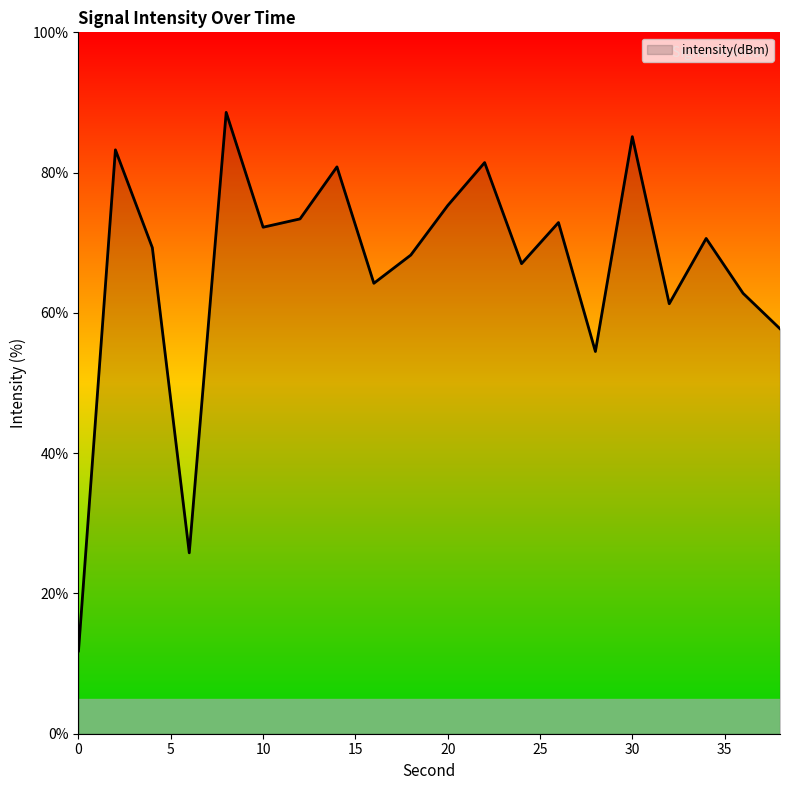

What is the smallest value displayed?

11.8